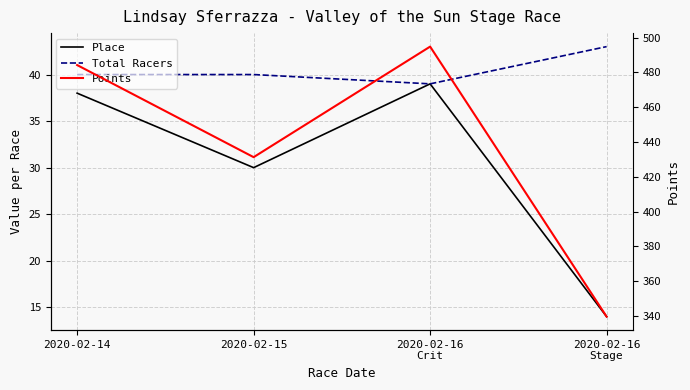

Between 2020-02-14 and 2020-02-15, which is larger?

2020-02-14